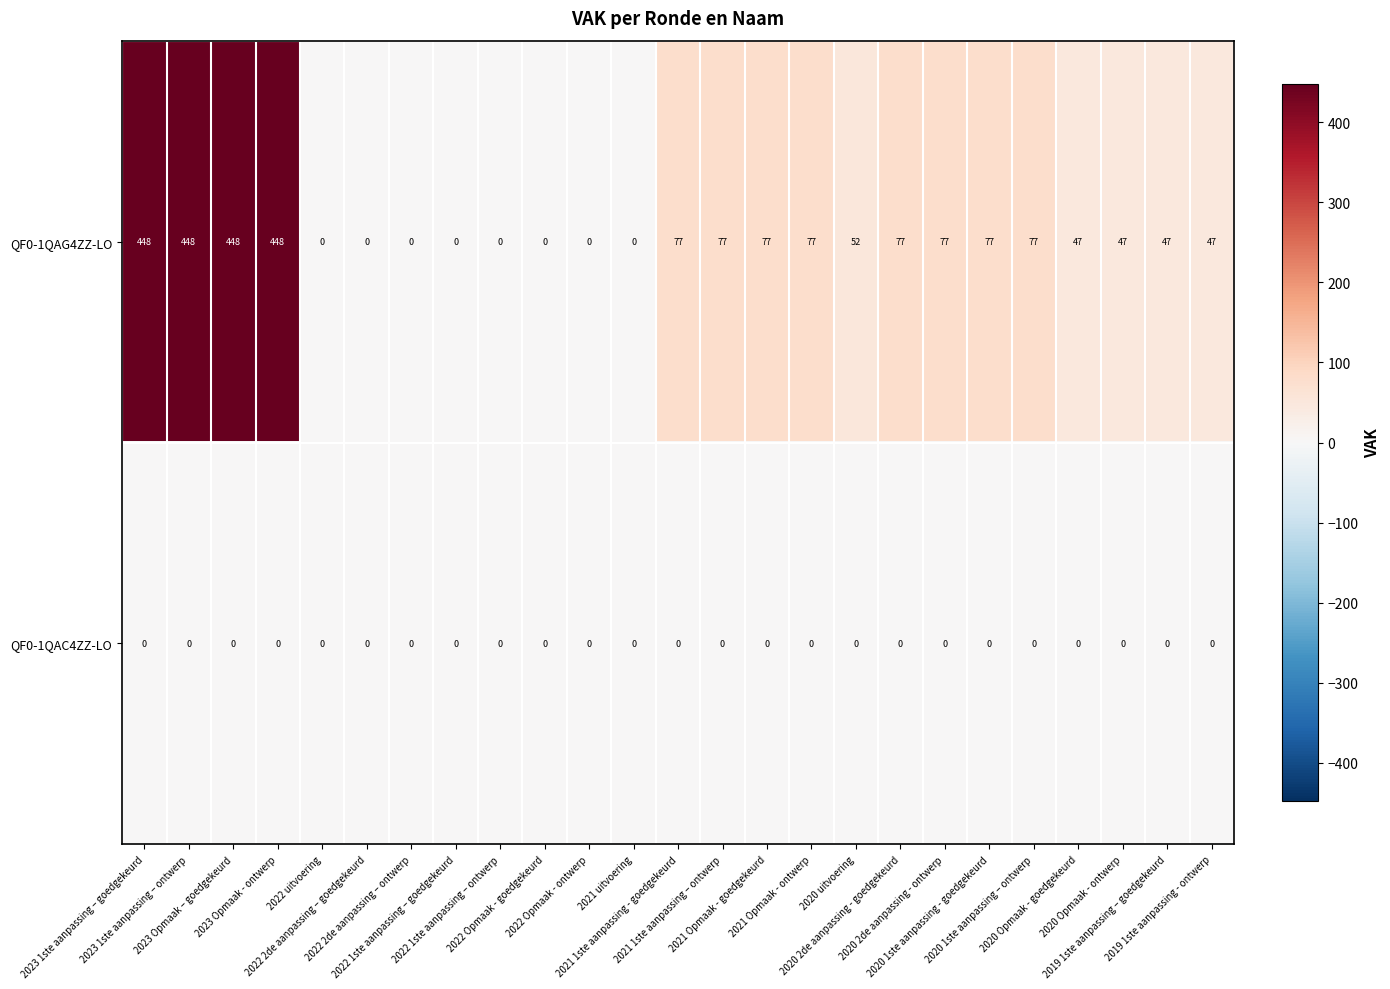

What is the difference between the maximum and minimum values in the QF0-1QAG4ZZ-LO series?

448